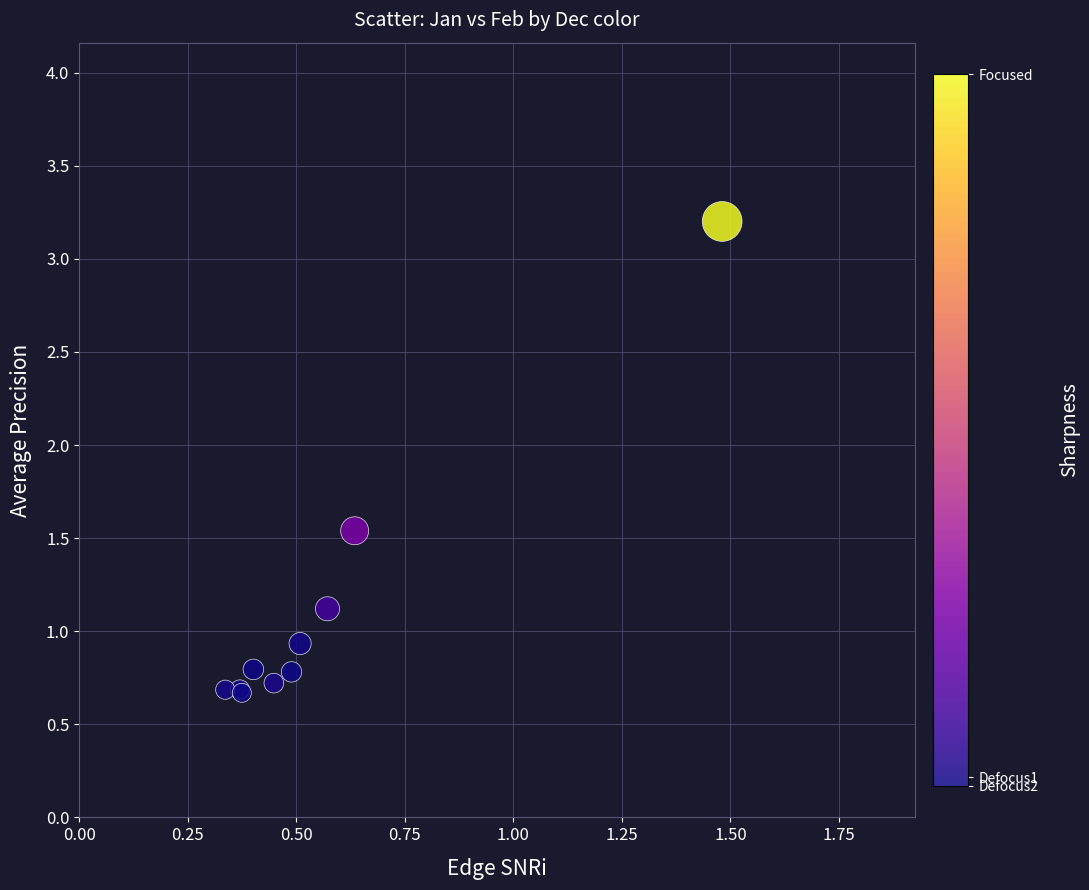

What Y value in the scatter plot is closest to 1?

0.9